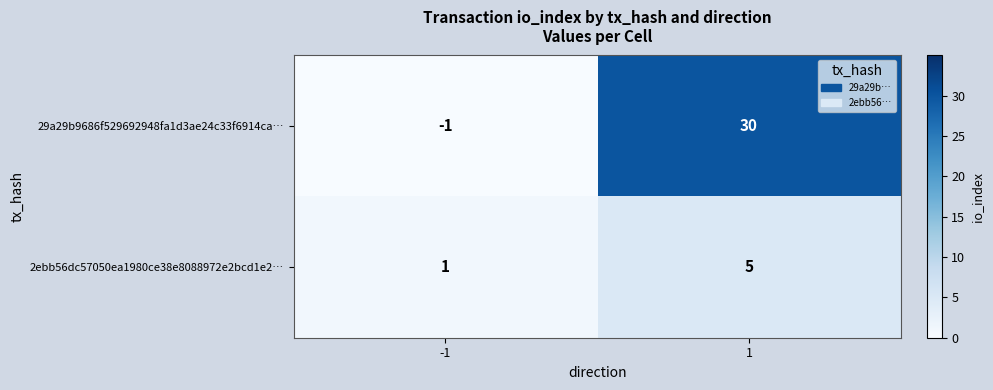

Between -1 and 1, which series saw the biggest shift?

29a29b9686f529692948fa1d3ae24c33f6914ca…